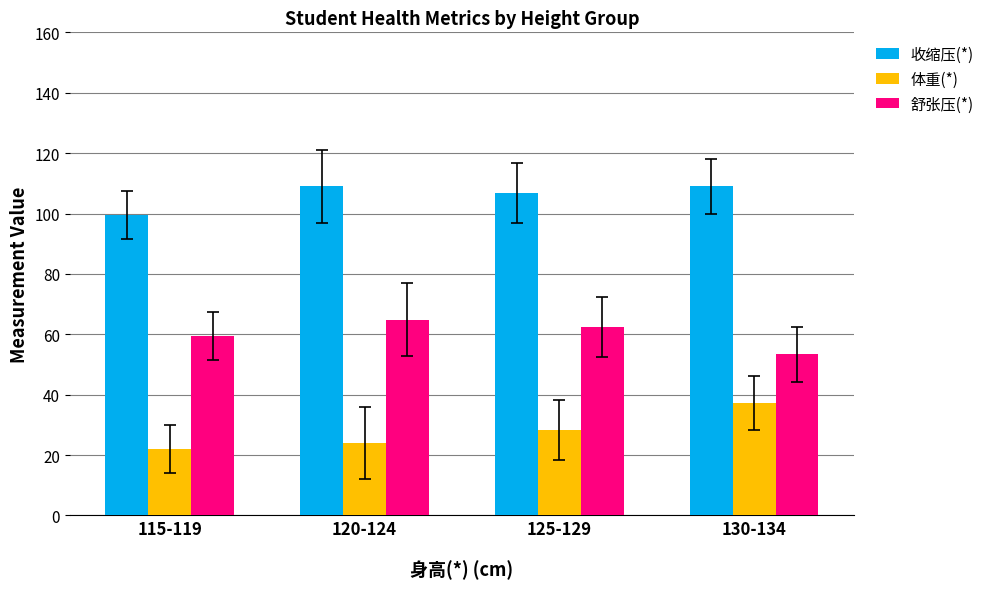

At which label is 舒张压(*) closest to 59?

115-119